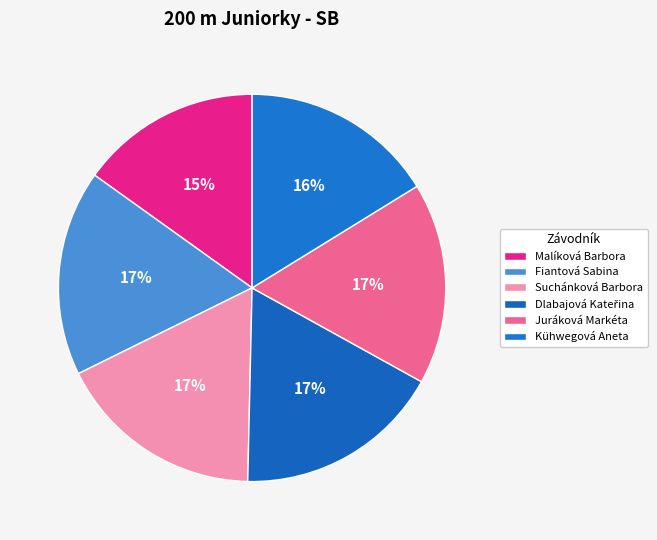

How many slices are in this pie chart?

6